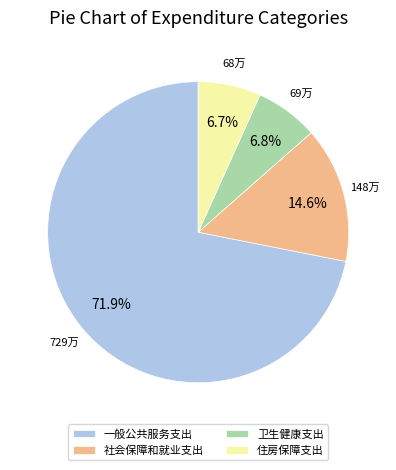

To the nearest percent, what is the difference between the largest and smallest slice percentages?

65%